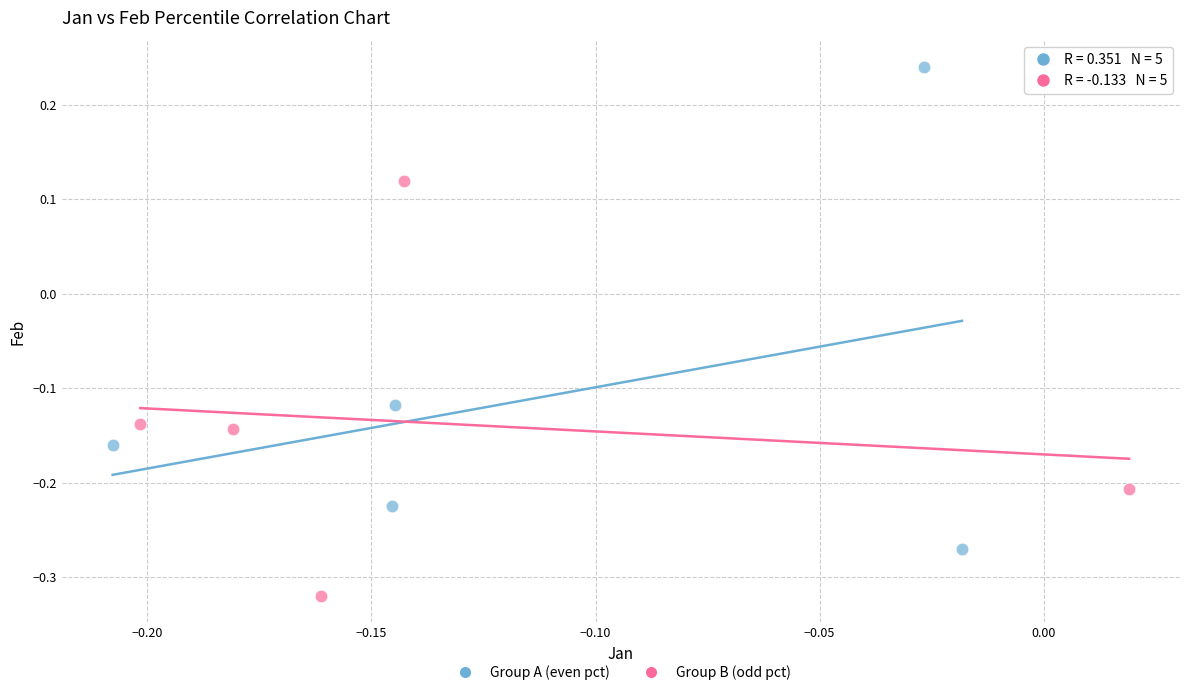

Which series contains the lowest Y value?

Group B (odd pct)